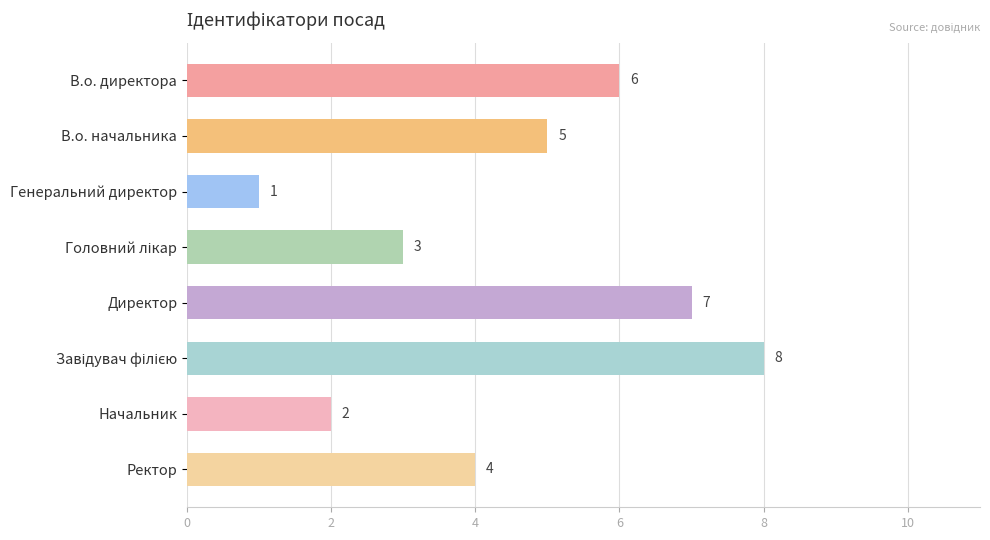

Reading top to bottom, what are all the values shown in this chart?

6	5	1	3	7	8	2	4